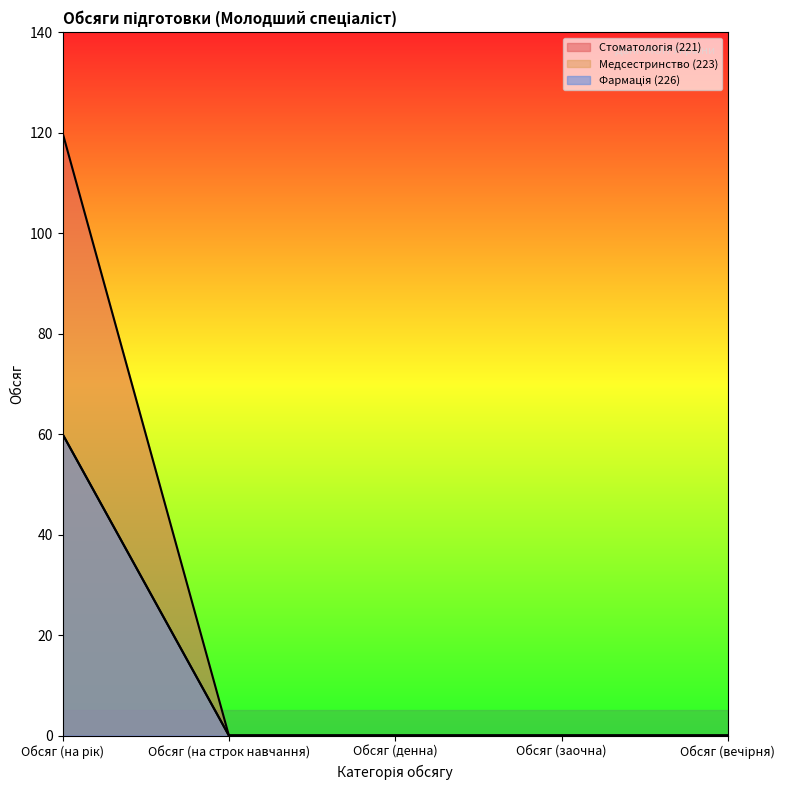

List the labels in order of Фармація (226) value, largest first.

Обсяг (на рік), Обсяг (на строк навчання), Обсяг (денна), Обсяг (заочна), Обсяг (вечірня)